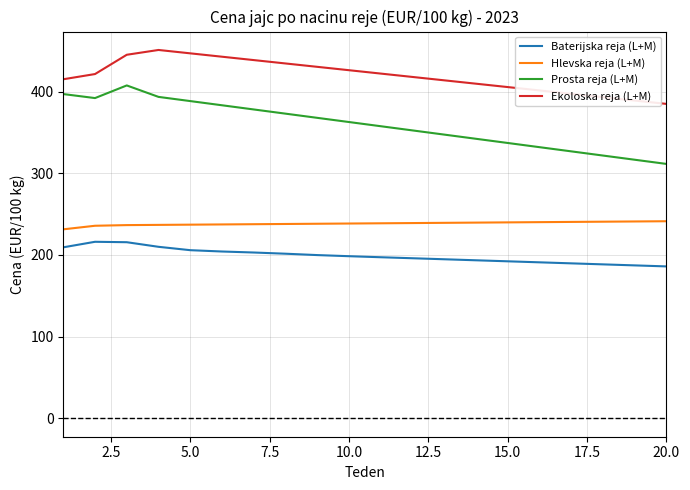

Rank the series by their maximum value, from lowest to highest.

Baterijska reja (L+M), Hlevska reja (L+M), Prosta reja (L+M), Ekoloska reja (L+M)